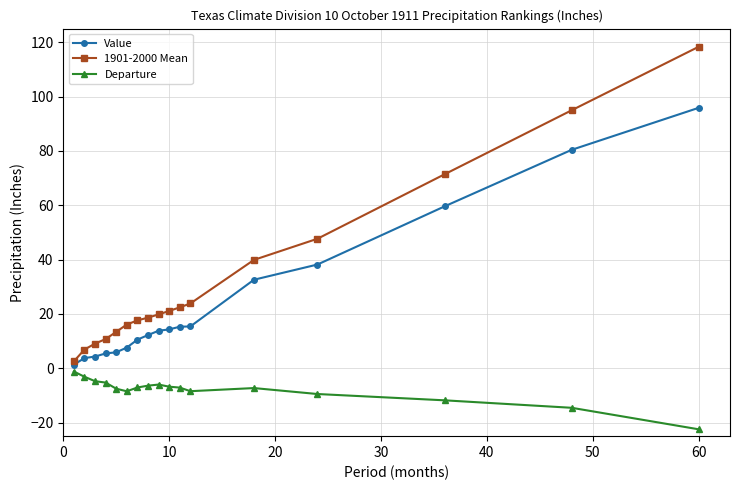

How many values in the Value series are below 13?

8